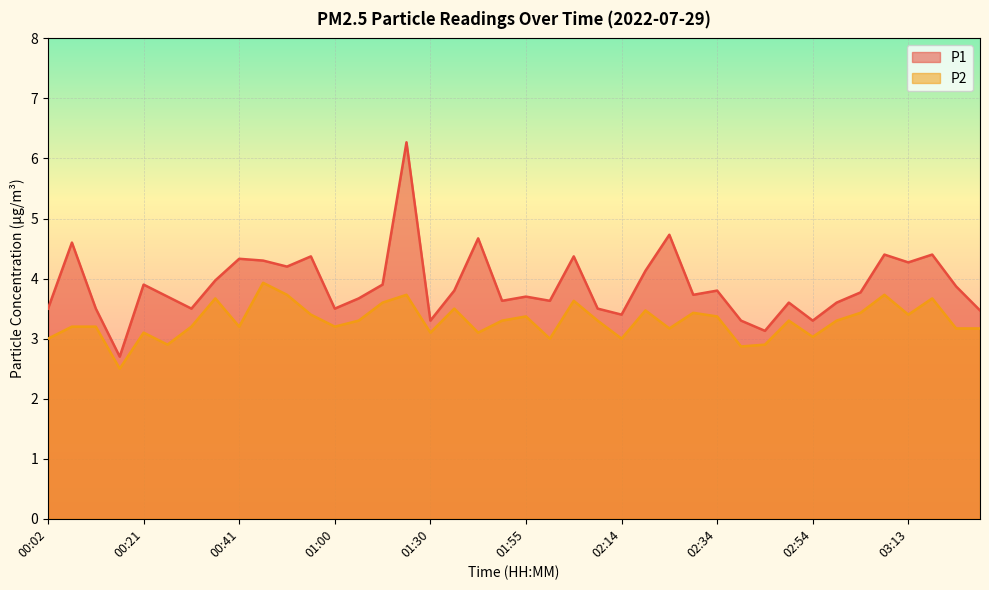

What is the label of the 16th point from the left?

01:15